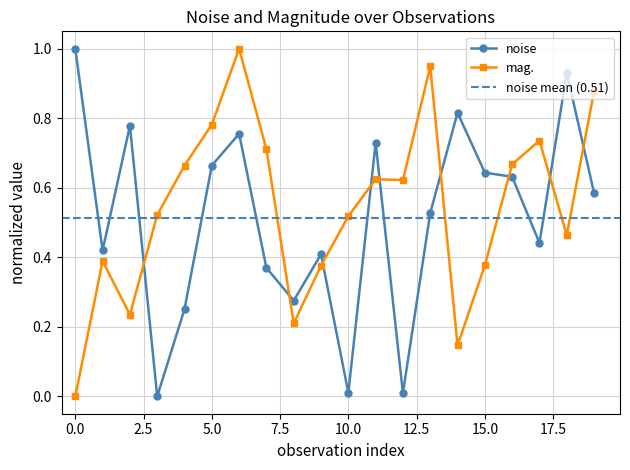

True or false: mag. and noise intersect in this chart.

True